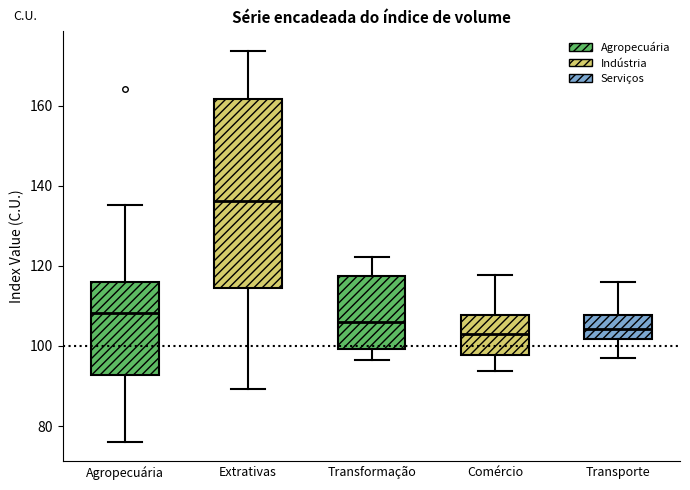

Comparing the boxes themselves (not the whiskers), which one is the tallest?

Extrativas